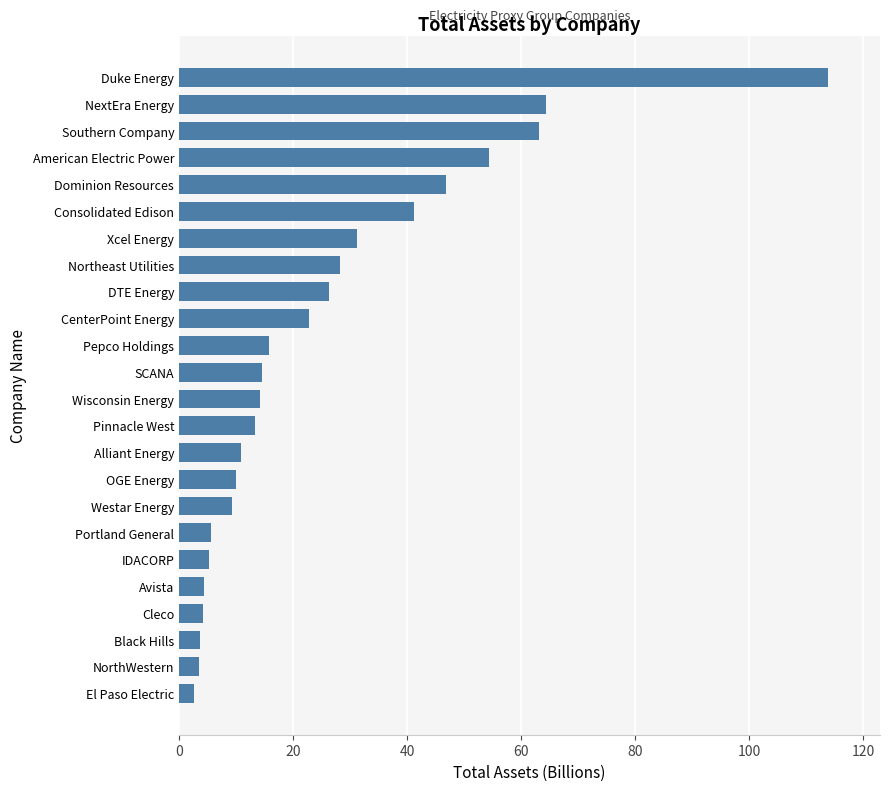

Which category has the highest value across all series?

Duke Energy